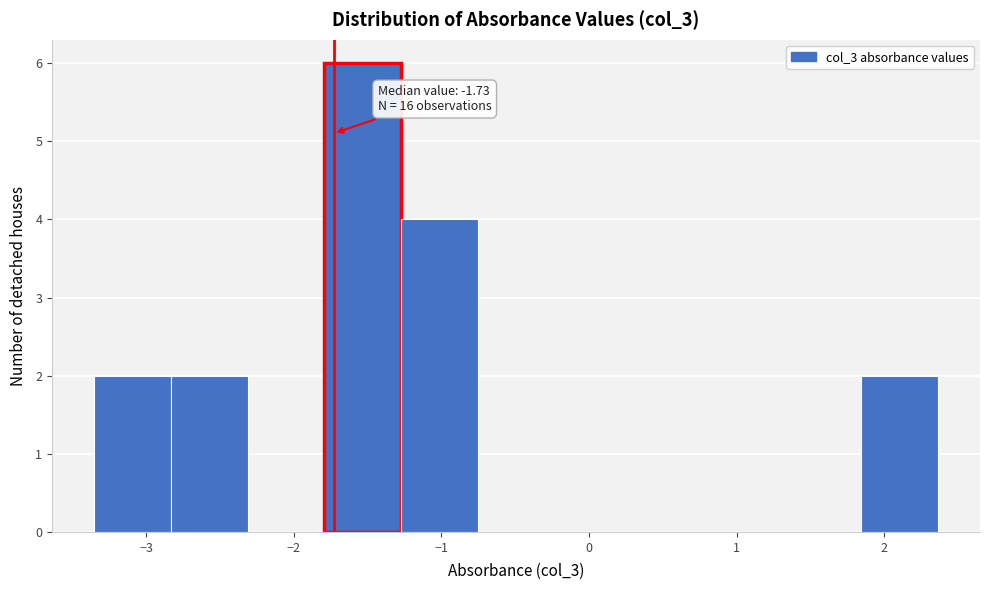

Which range on the x-axis has the tallest bar?

-1.8 to -1.3